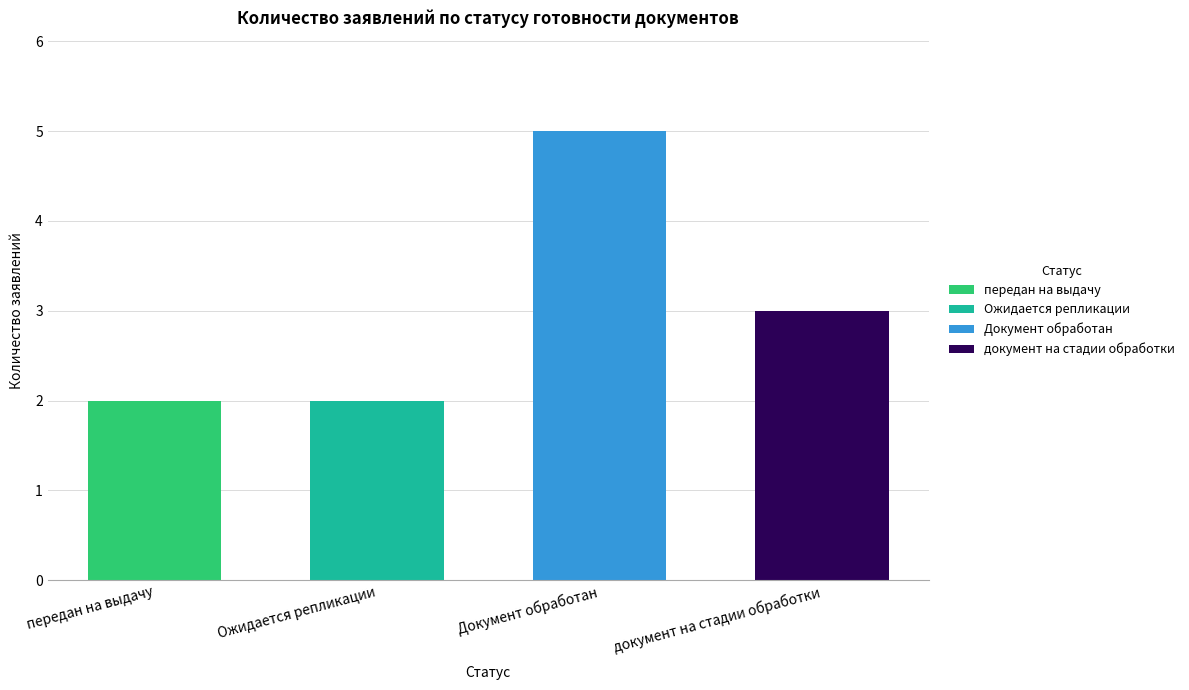

Does the chart contain stacked bars?

Yes